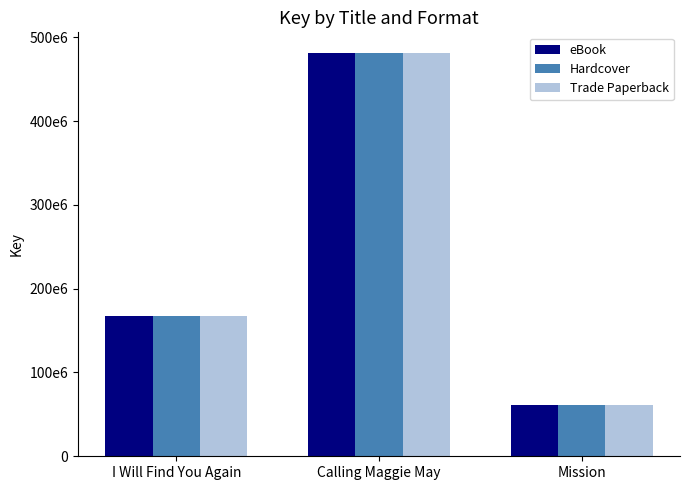

What is the minimum value shown in the chart?

60674056